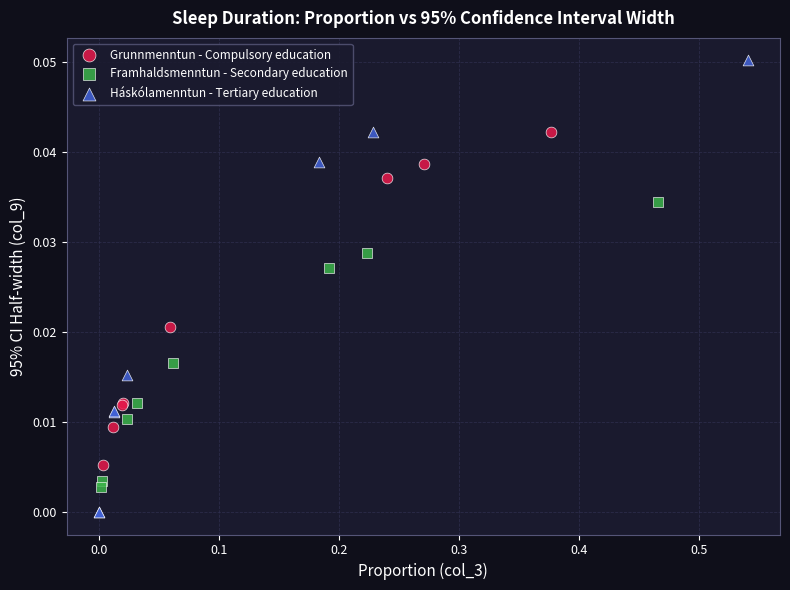

Which series contains the highest Y value?

Háskólamenntun - Tertiary education